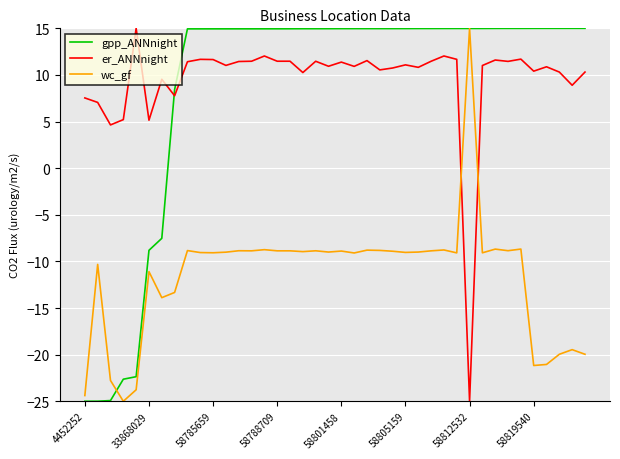

How many intersections are there between er_ANNnight and gpp_ANNnight?

1